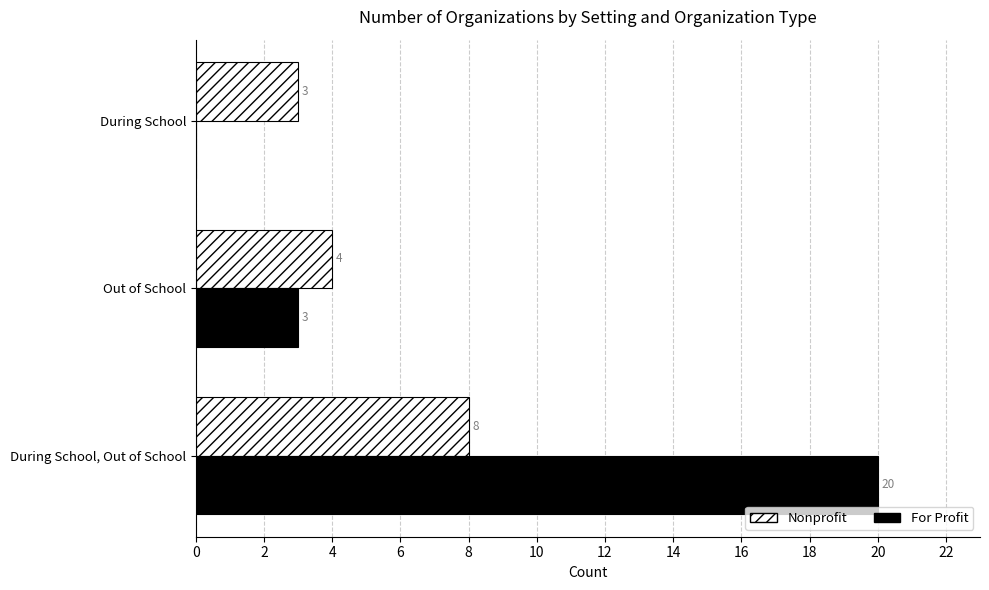

Is it true that For Profit equals 10 at During School?

False